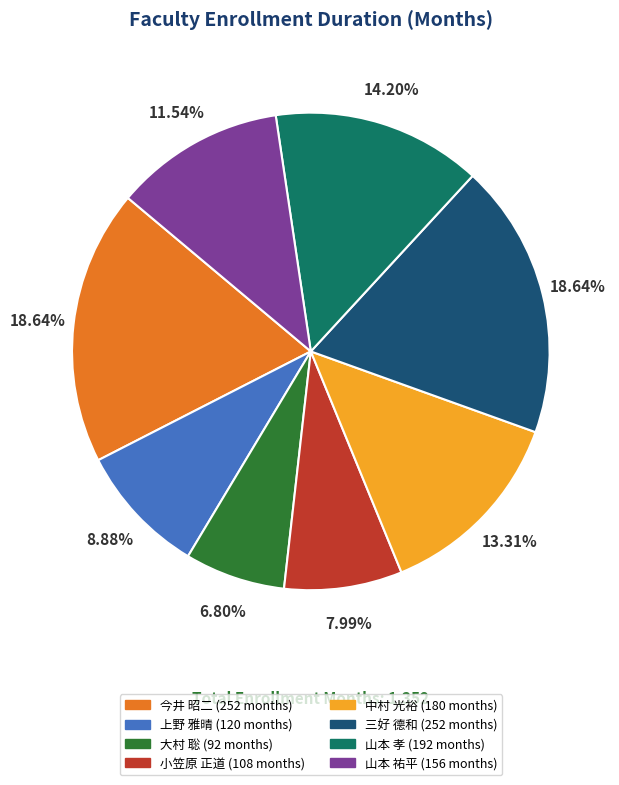

Is there any slice that represents more than half of the pie?

No